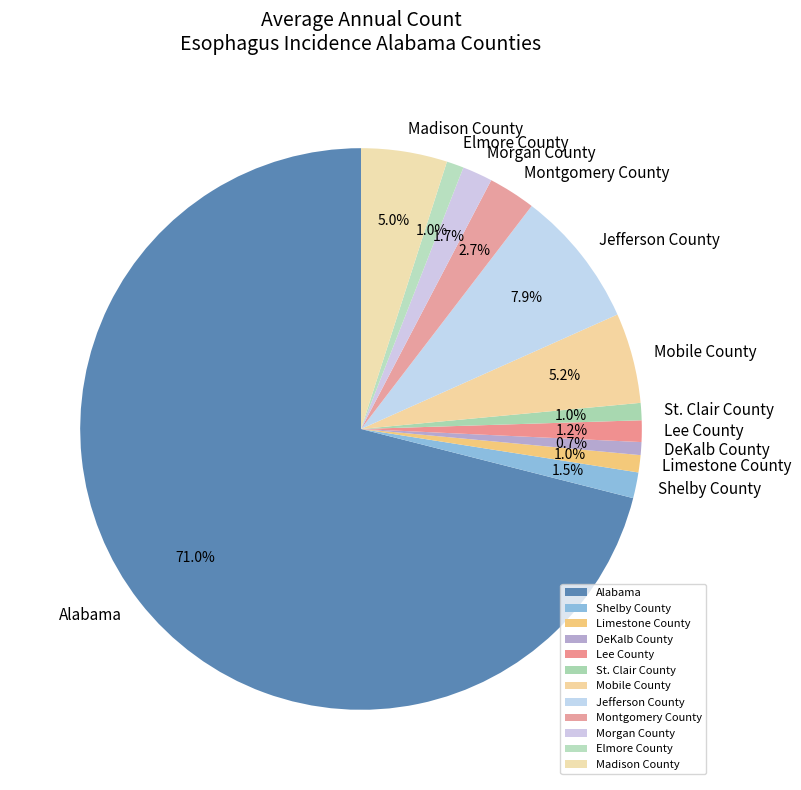

To the nearest percent, what is the difference between the largest and smallest slice percentages?

70%